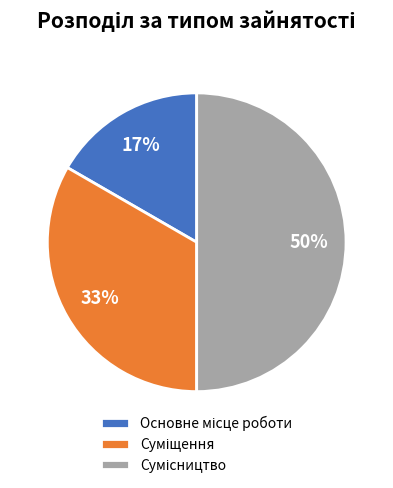

To the nearest percent, what is the difference between the largest and smallest slice percentages?

33%